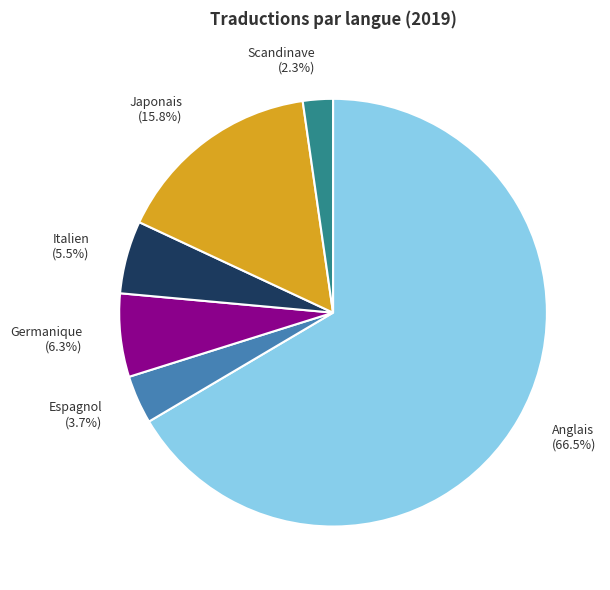

True or false: Japonais accounts for 16% of the total.

True